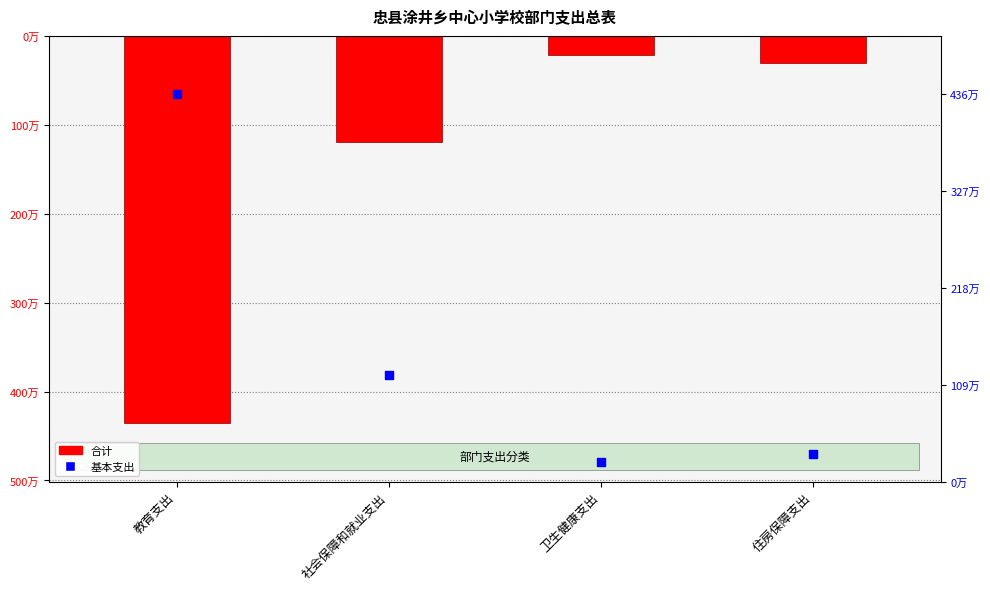

Which series has the largest Y range (max minus min)?

合计